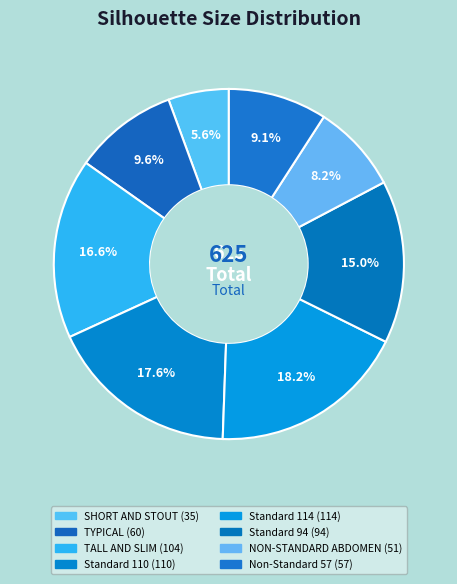

Is there any slice that represents more than half of the pie?

No